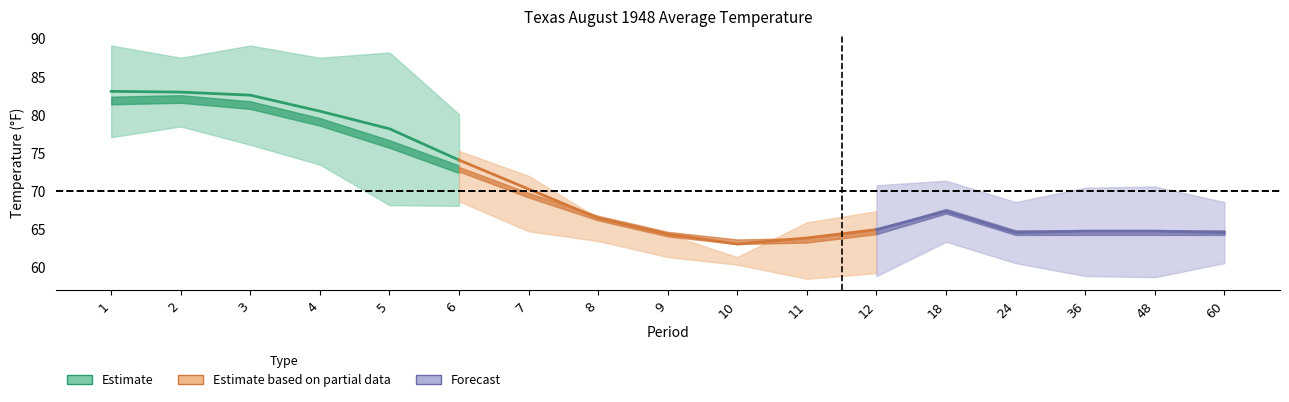

Where do Value and Mean first cross each other?

10 and 11